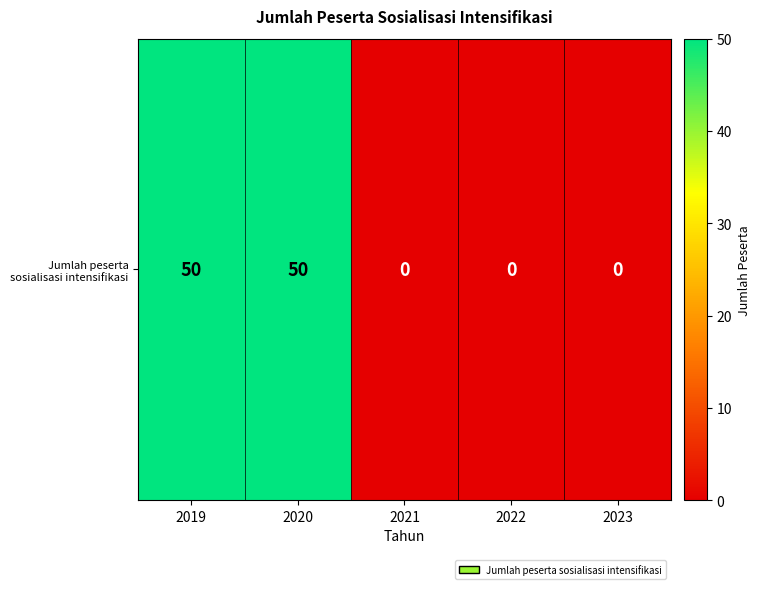

How many positive values are there?

2